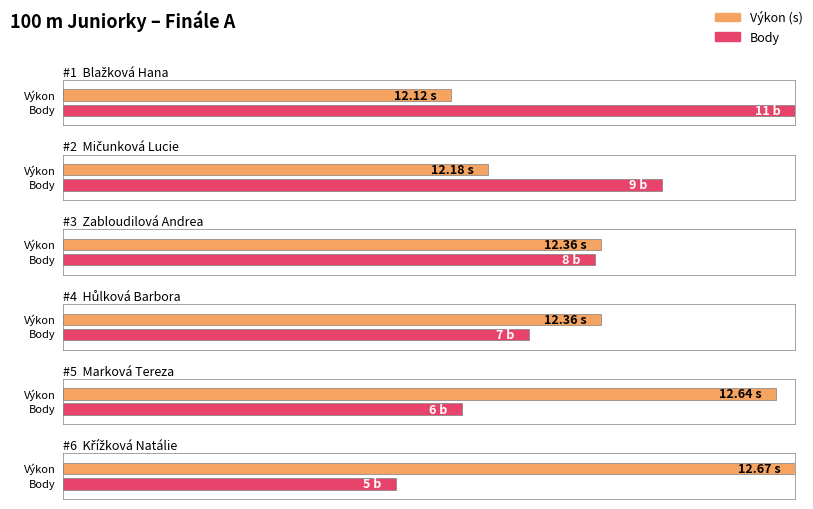

Which series has the largest total across all categories?

Výkon